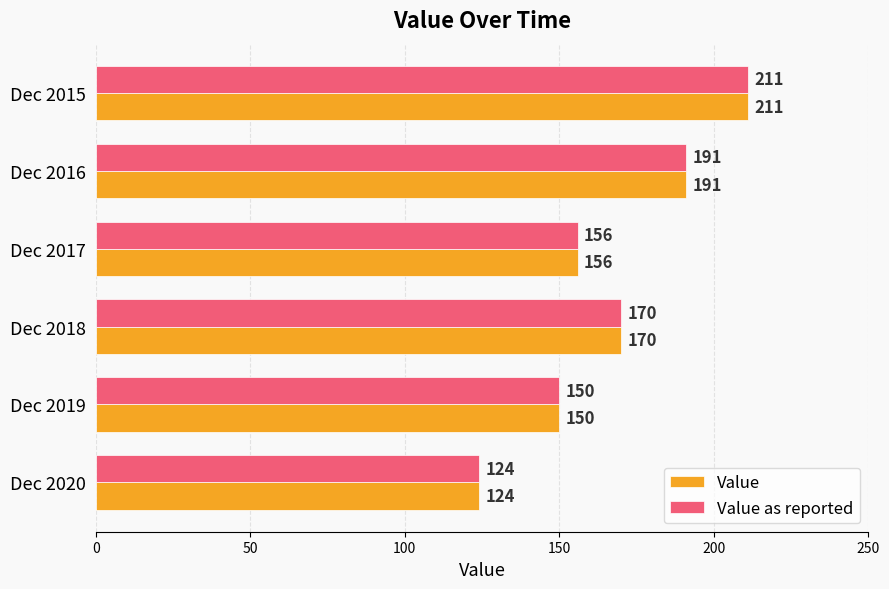

List the labels in order of Value value, largest first.

Dec 2015, Dec 2016, Dec 2018, Dec 2017, Dec 2019, Dec 2020